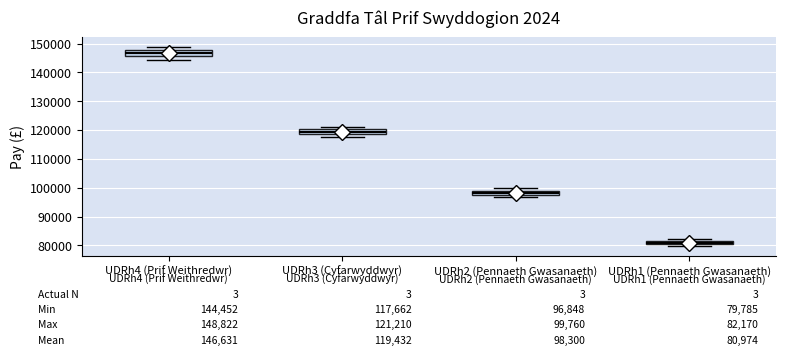

Which box has the highest median line?

UDRh4 (Prif Weithredwr)